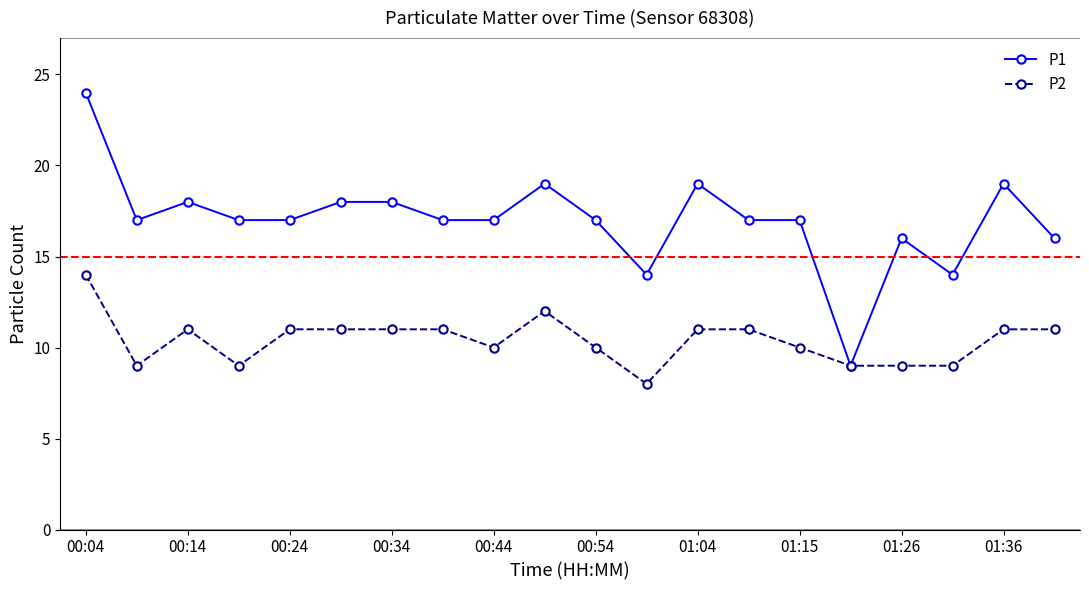

Which series has the largest range (max minus min)?

P1